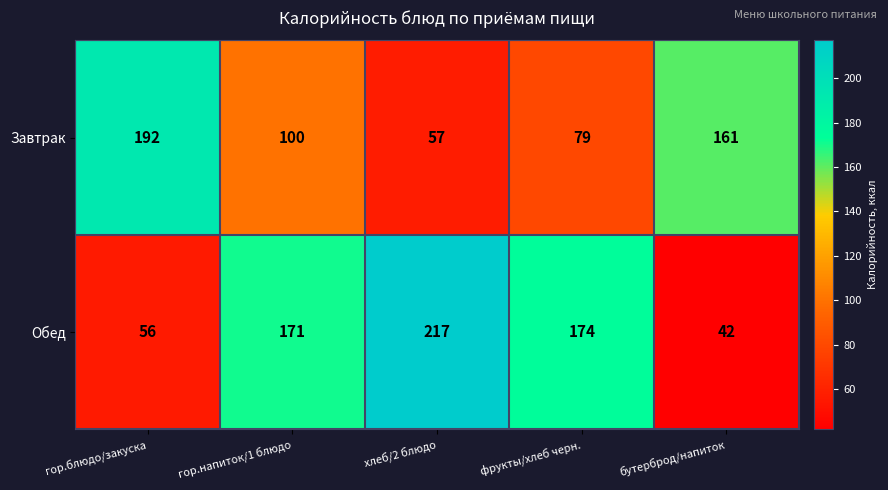

Reading left to right, extract all data points from this chart.

Завтрак: 192	100	57	79	161
Обед: 56	171	217	174	42